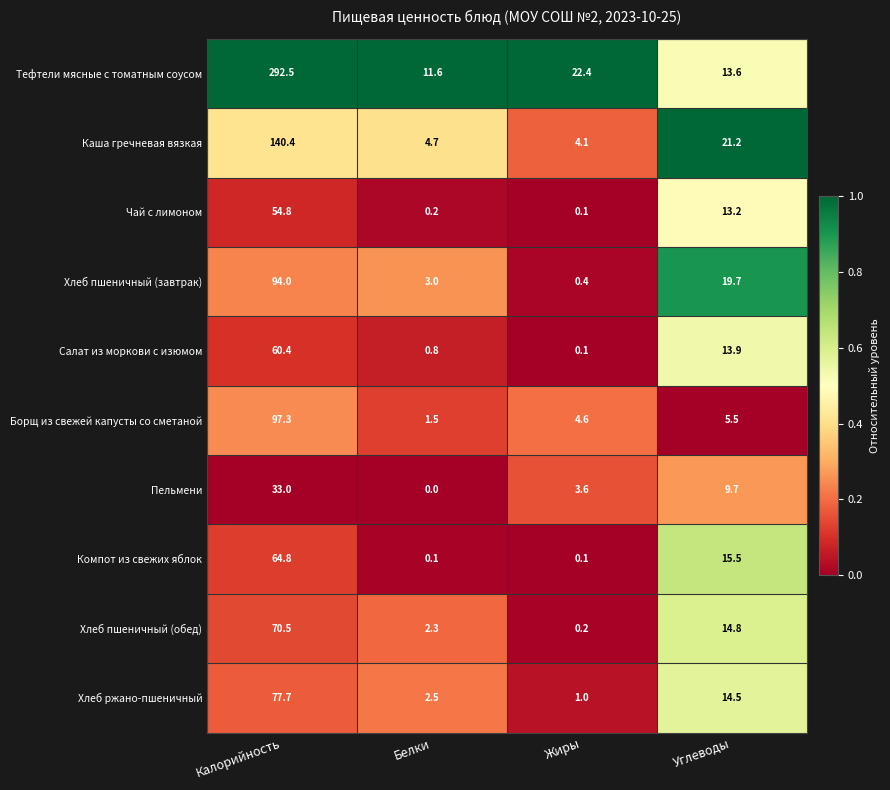

Which category has the lowest value across all series?

Белки